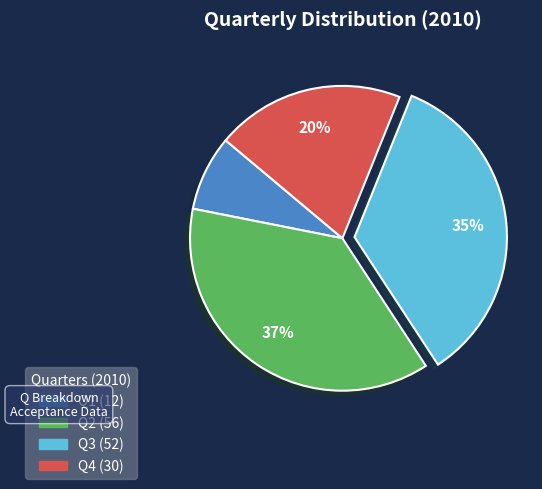

Is the sum of Q4 and Q3 greater than half?

Yes